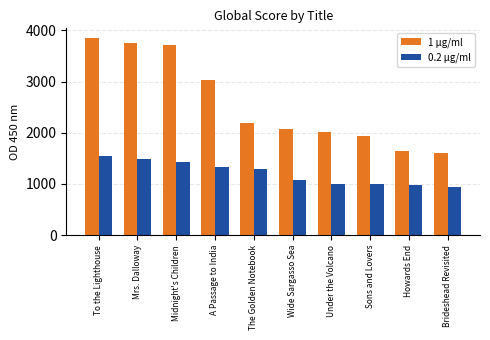

What is the difference between the highest and lowest values at Howards End?

664